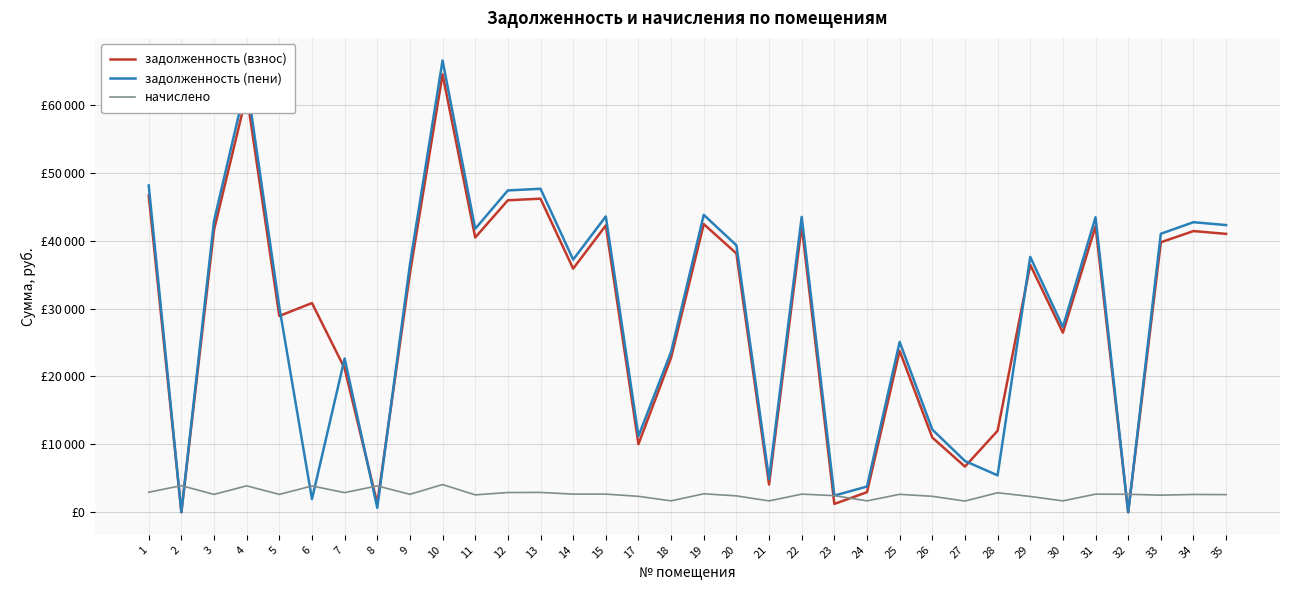

Which series has the widest spread of values?

задолженность (пени)